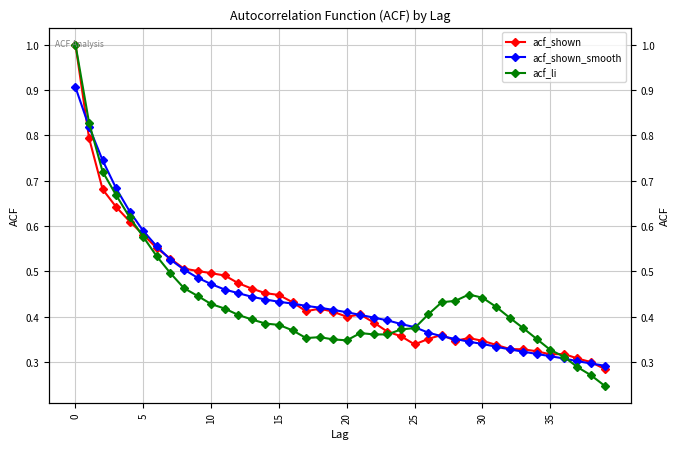

What is the label of the 9th point from the right?

31